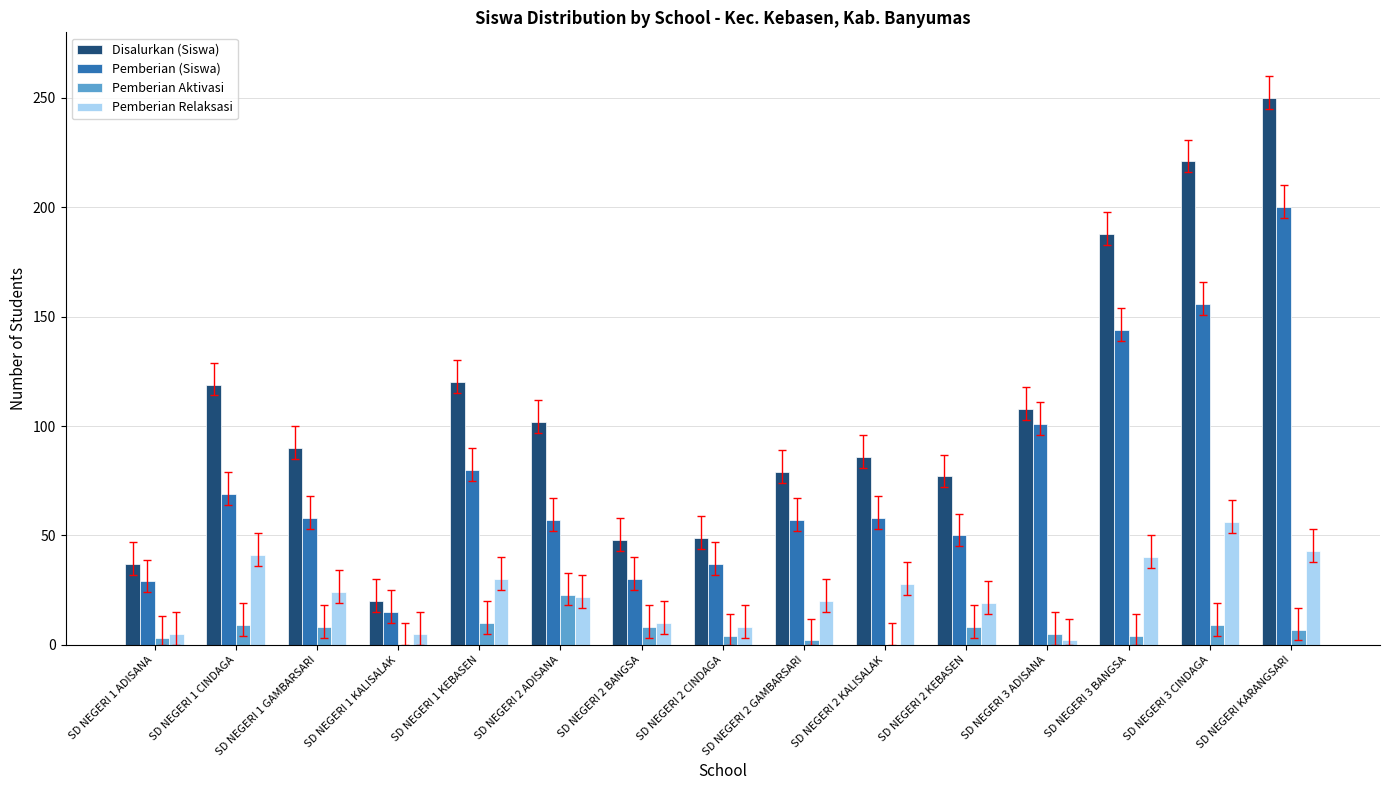

Which series changed the most between SD NEGERI 2 ADISANA and SD NEGERI 3 CINDAGA?

Disalurkan (Siswa)